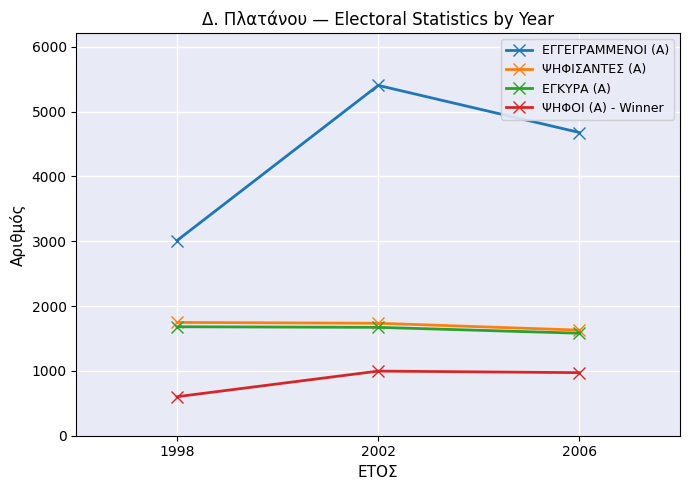

What are all the series names shown in the legend?

ΕΓΓΕΓΡΑΜΜΕΝΟΙ (Α), ΨΗΦΙΣΑΝΤΕΣ (Α), ΕΓΚΥΡΑ (Α), ΨΗΦΟΙ (Α) - Winner